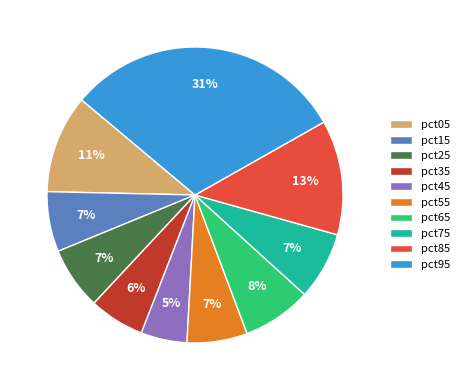

Do pct05 and pct45 together represent more than half of the pie?

No